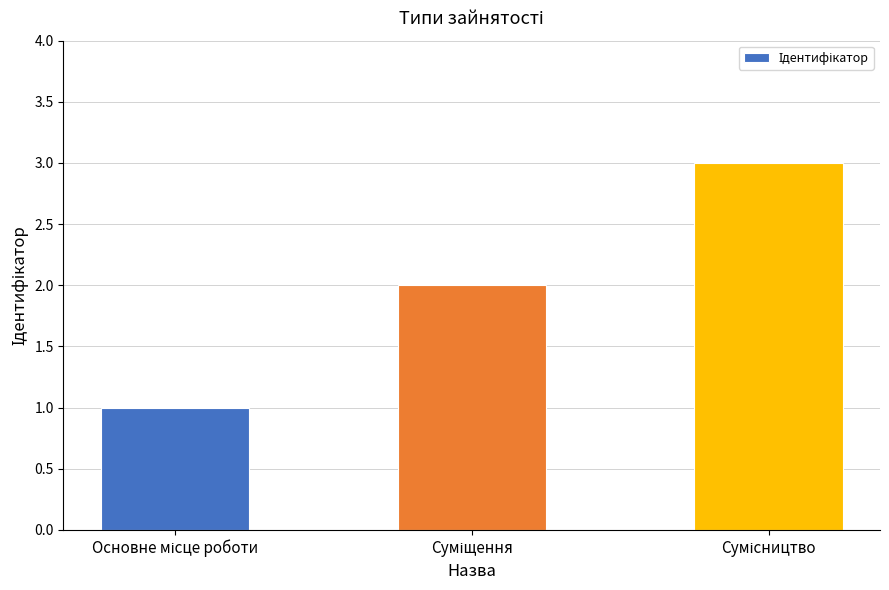

What is the maximum value shown in the chart?

3